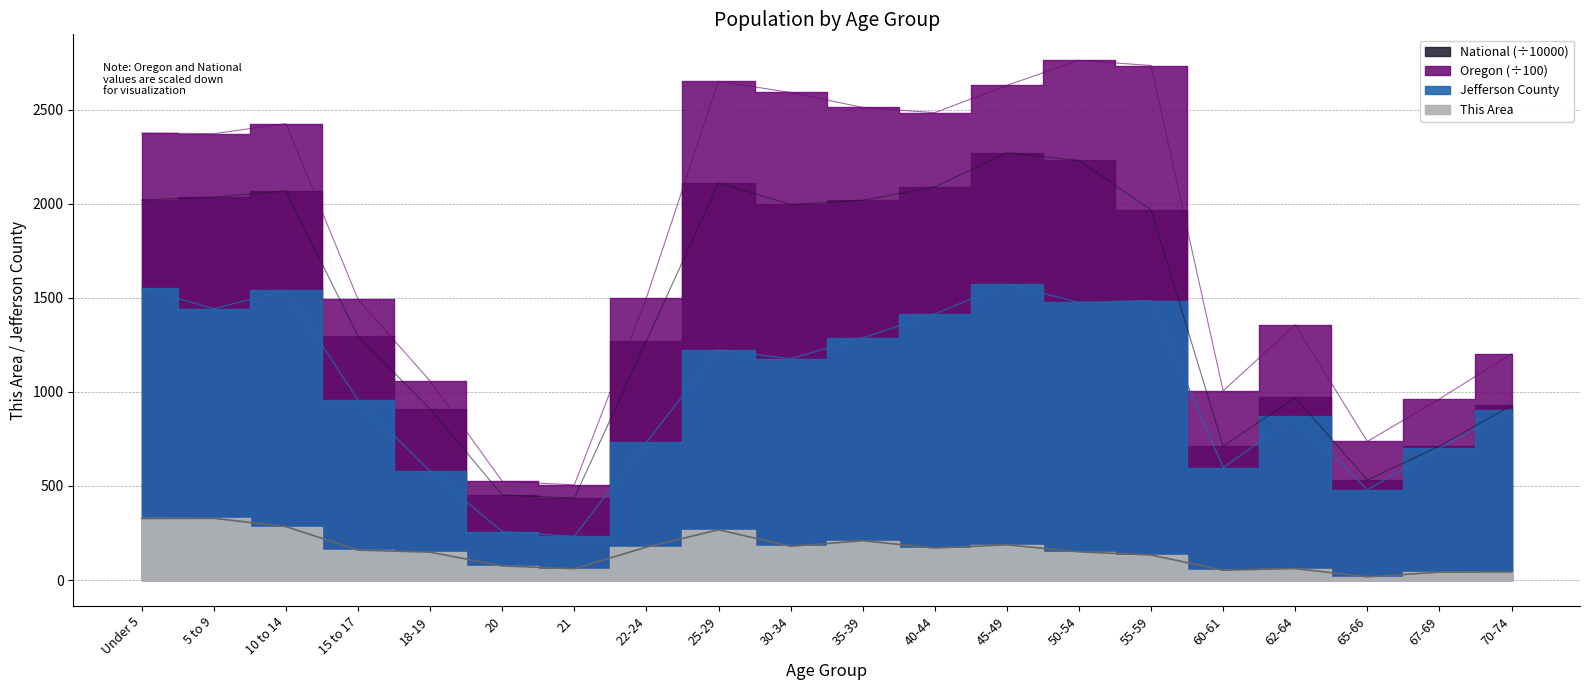

Rank the series at 30-34 from highest to lowest value.

Oregon, National, Jefferson County, This Area